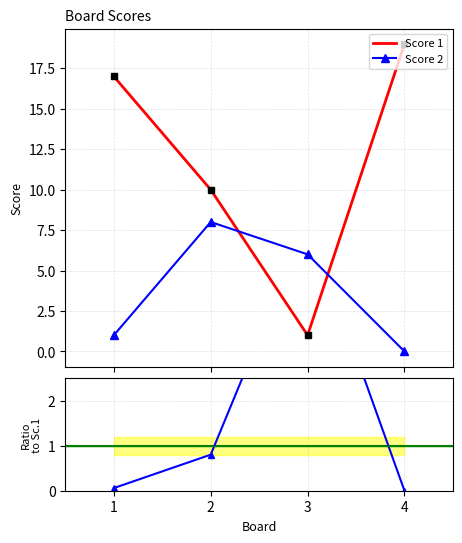

What is the value of the Score 2 point at the 3rd from the left?

6.0